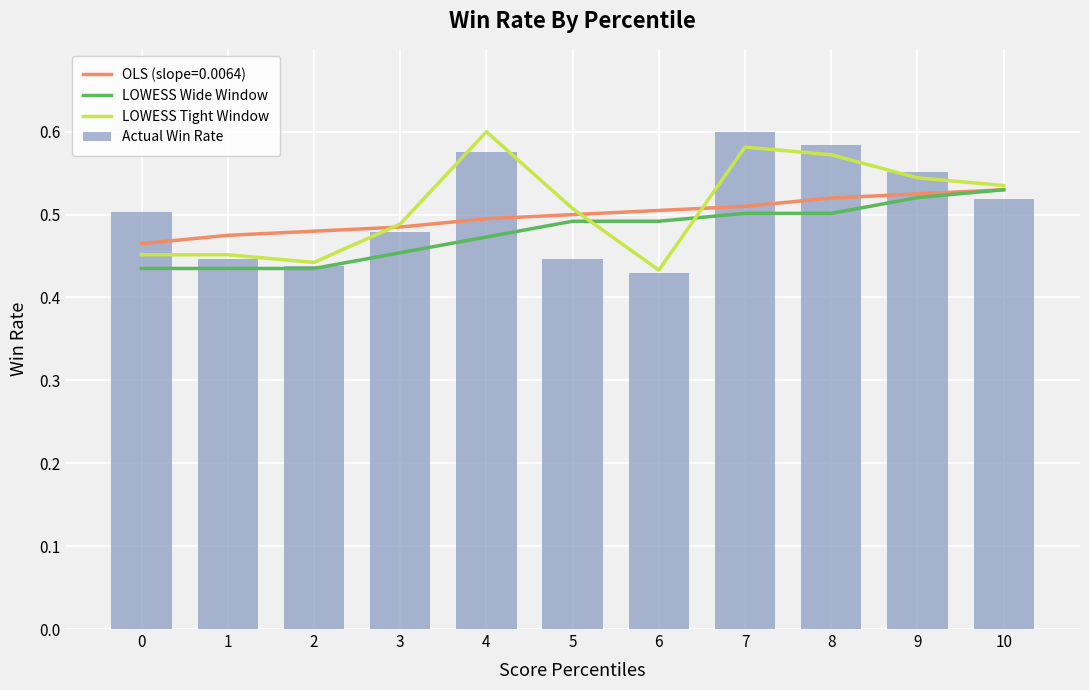

What is the difference between the maximum and minimum values in the LOWESS Tight Window series?

0.2